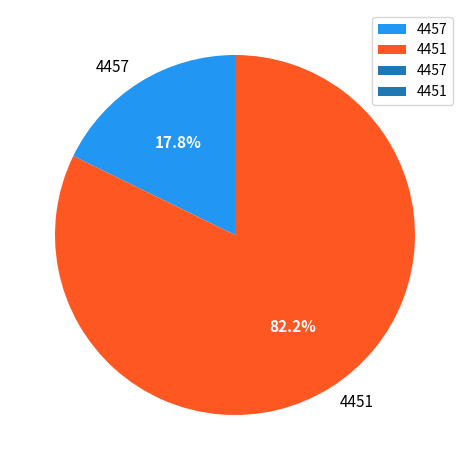

What percentage is the 4457 slice, to the nearest percent?

18%